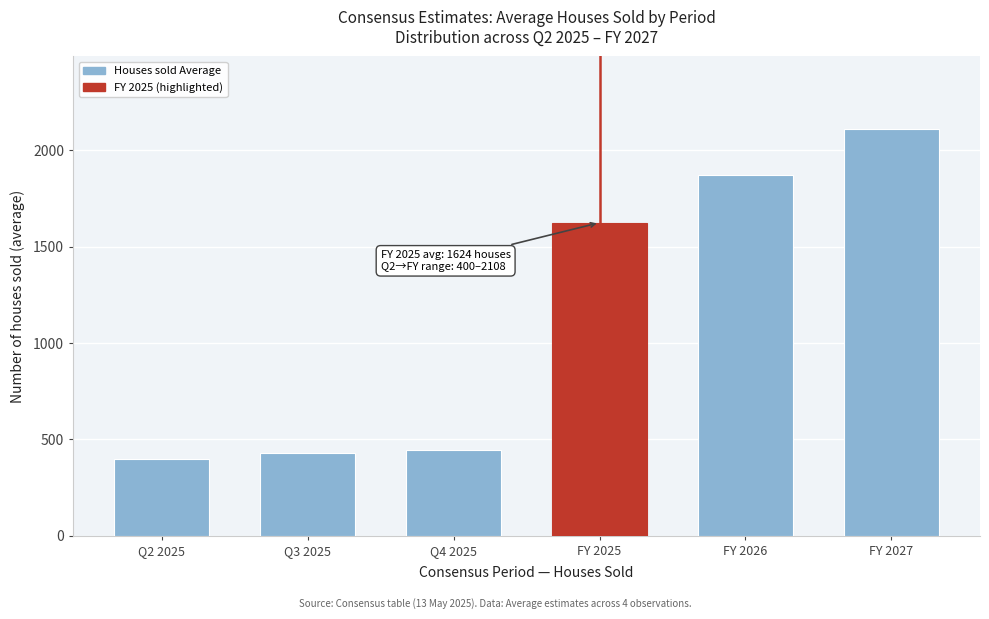

What is the average value?

1145.1